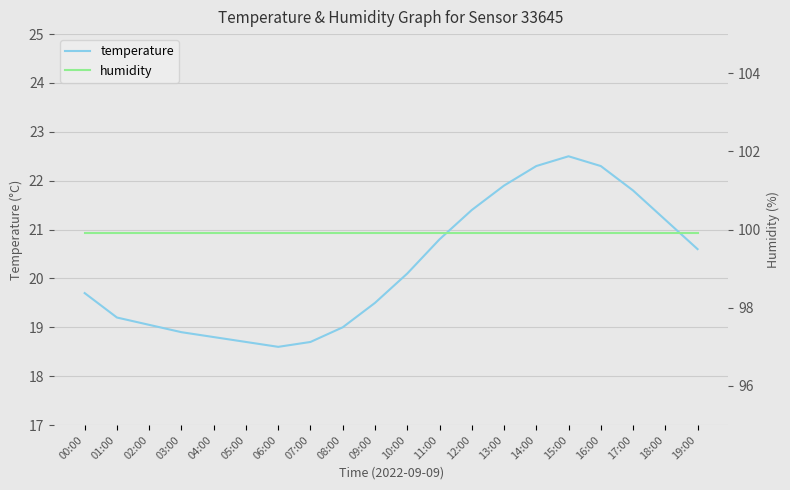

Rank the series by their maximum value, from lowest to highest.

temperature, humidity